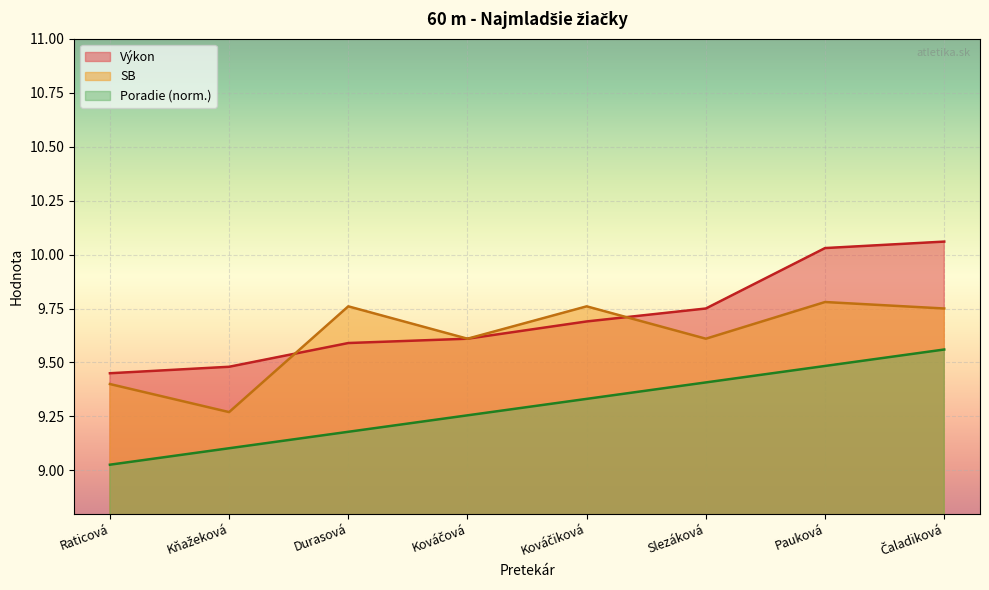

How many lines are shown in the chart?

3